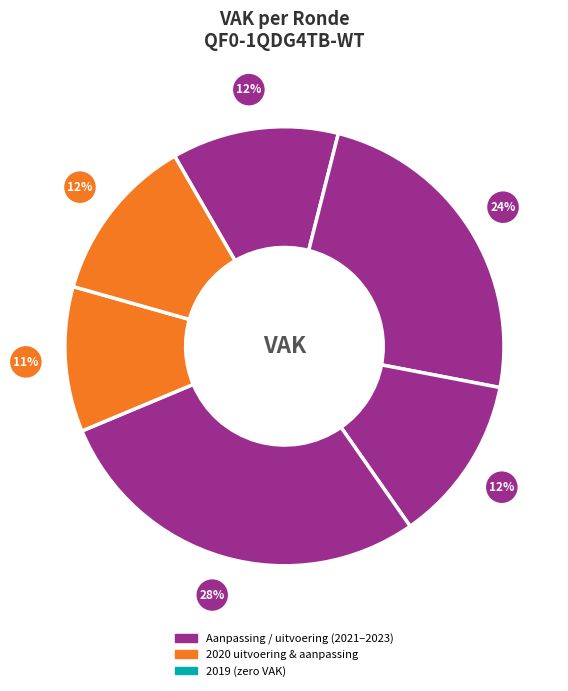

How many segments does this pie chart have?

6